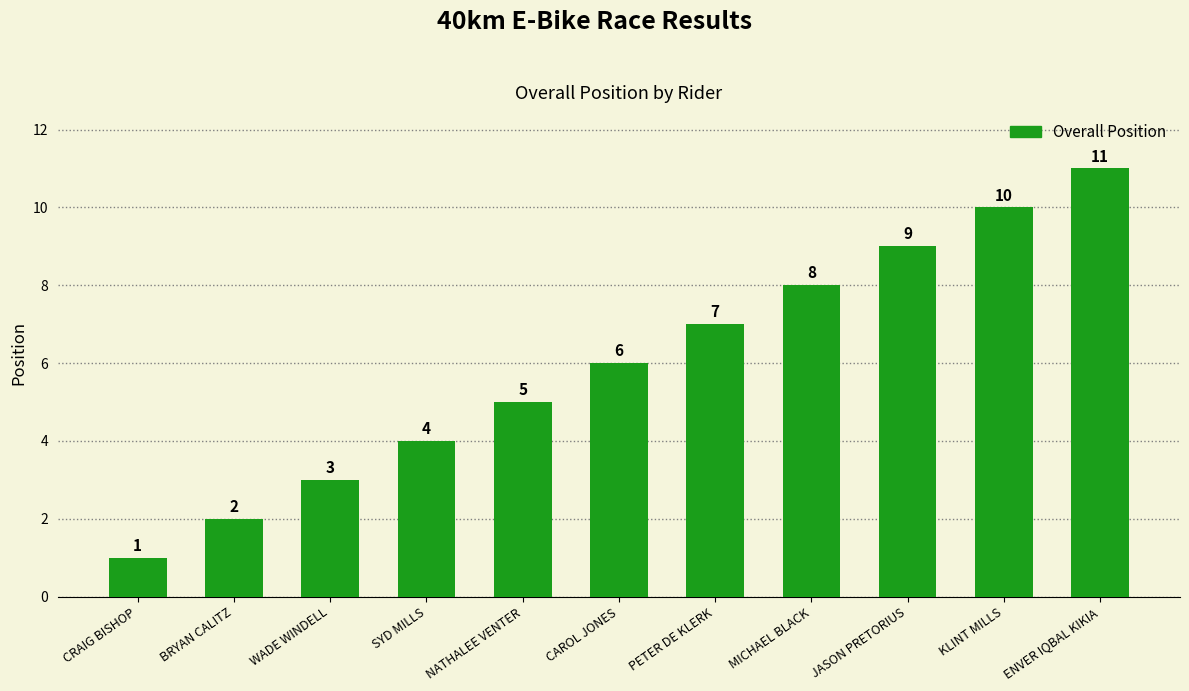

The chart shows a value of 3 at WADE WINDELL. True or false?

True